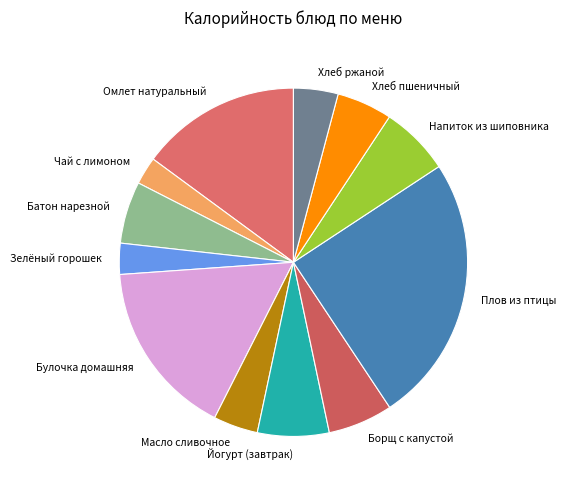

True or false: Напиток из шиповника accounts for 6% of the total.

True